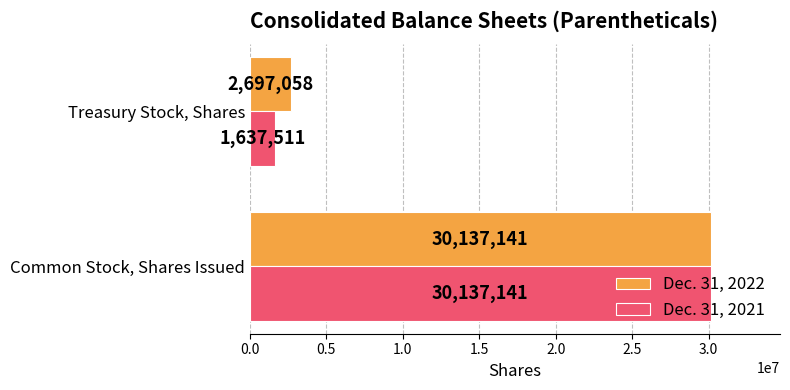

Which category has the lowest value in the Dec. 31, 2021 series?

Treasury Stock, Shares